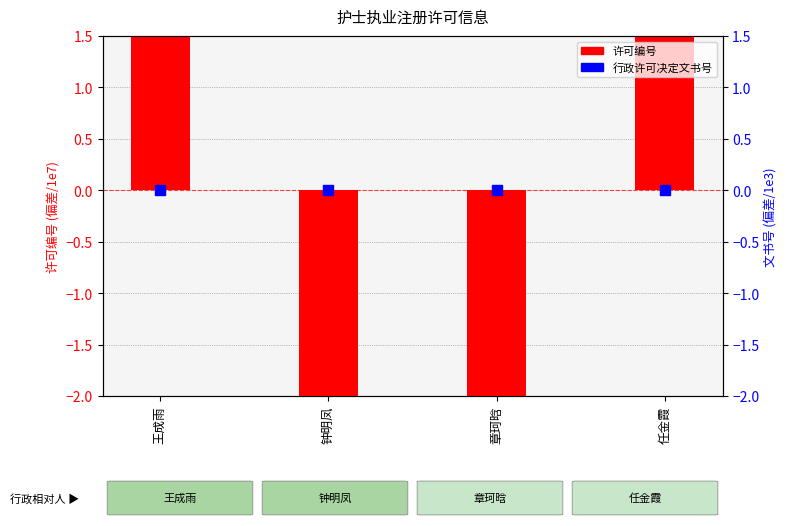

At how many categories does at least one series exceed -3?

4